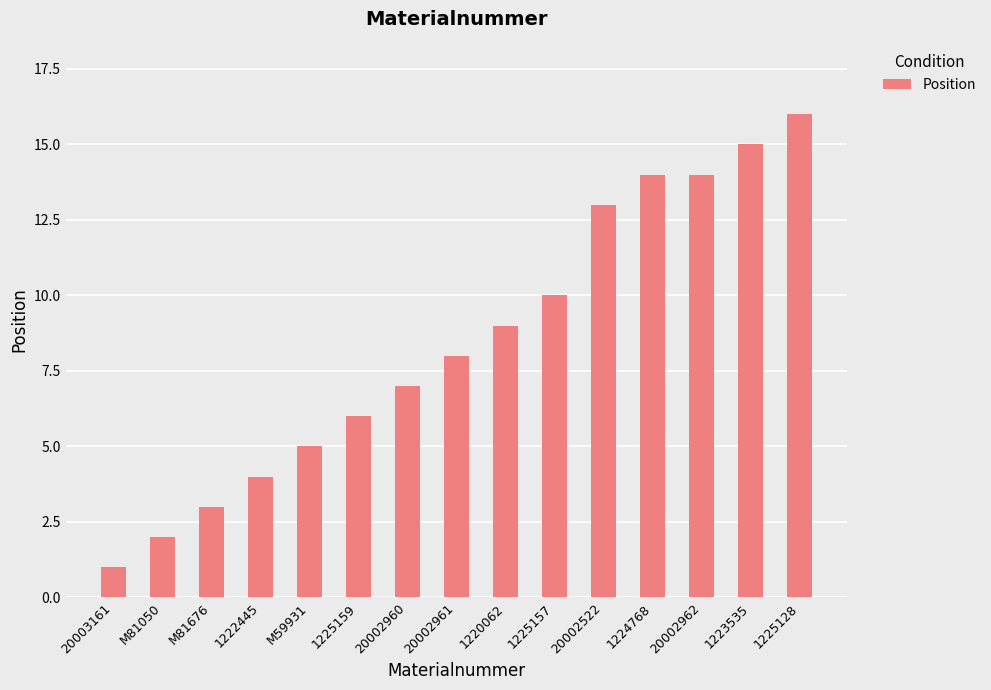

Count the number of data series in this chart.

1